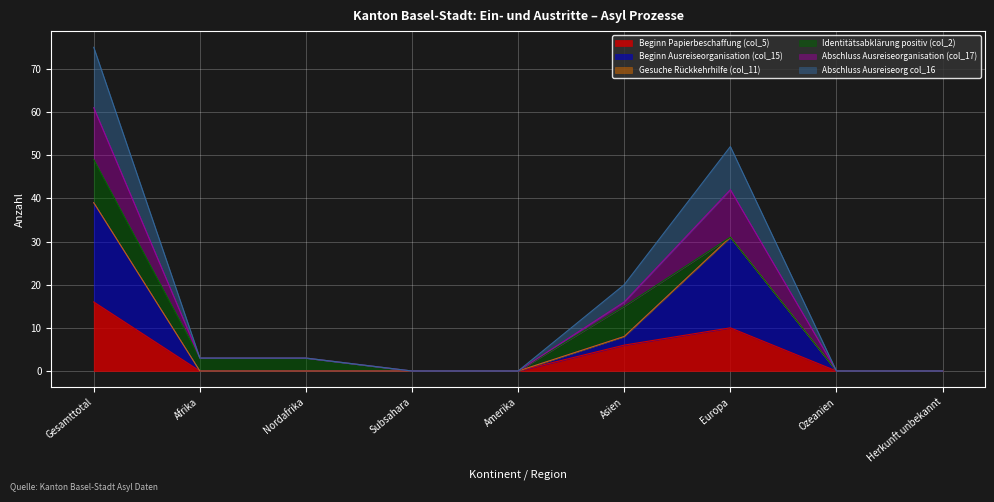

What is the label of the 9th point from the left?

Herkunft unbekannt